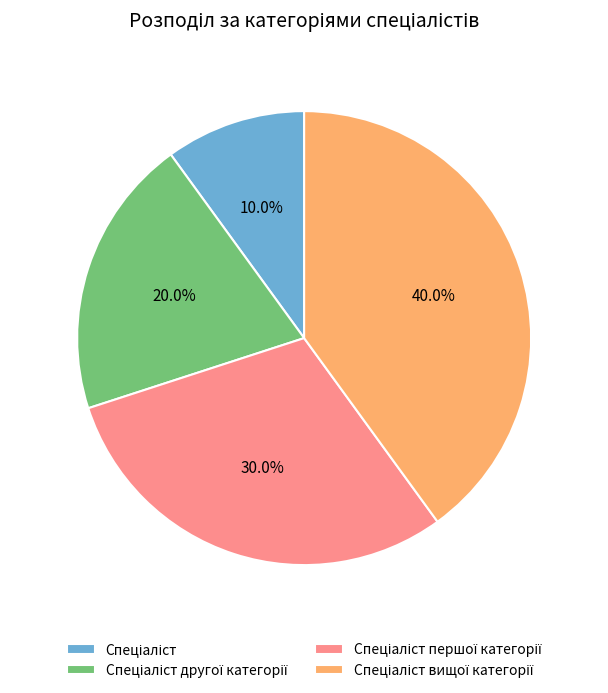

Does any single category account for the majority?

No